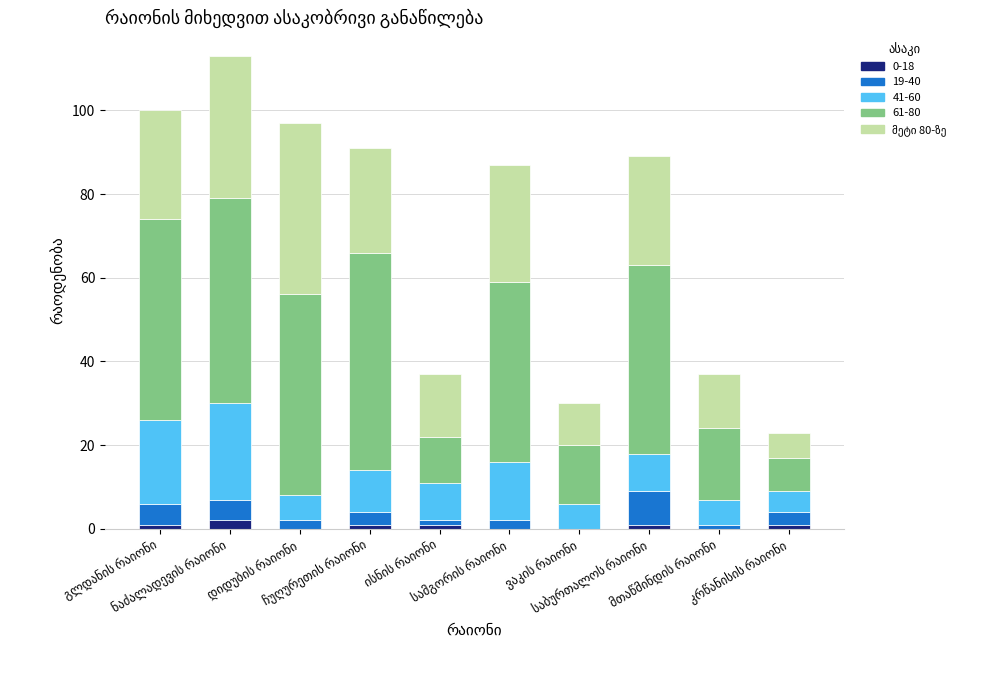

Which has a higher value, ვაკის რაიონი or ისნის რაიონი?

ისნის რაიონი